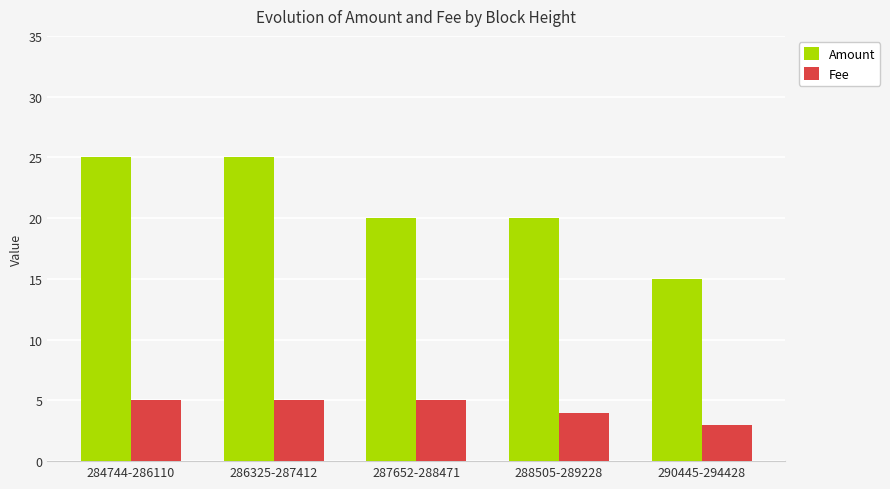

List the series in order of their peak value, highest first.

Amount, Fee